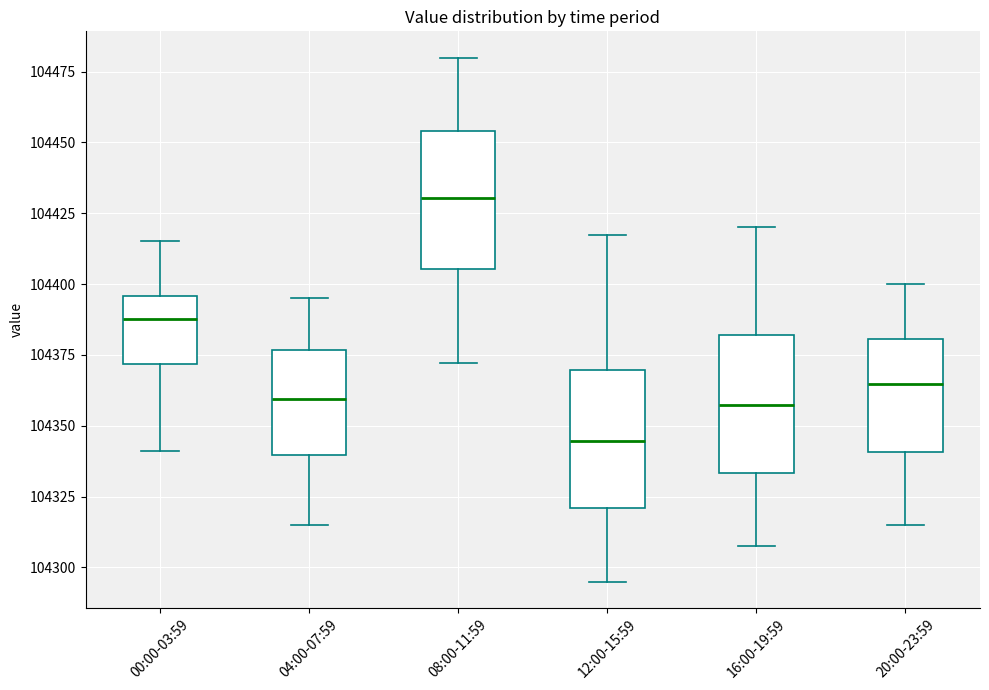

Reading left to right, transcribe this box plot: for each box, give where its median line is, the range the box spans, and where its two whiskers end, as read against the y-axis. The values are not printed on the chart, so give them approximately, as read against the axis.

00:00-03:59: median 104390, box 104370 to 104395, whiskers 104340 to 104415
04:00-07:59: median 104360, box 104340 to 104375, whiskers 104315 to 104395
08:00-11:59: median 104430, box 104405 to 104455, whiskers 104370 to 104480
12:00-15:59: median 104345, box 104320 to 104370, whiskers 104295 to 104415
16:00-19:59: median 104355, box 104335 to 104380, whiskers 104310 to 104420
20:00-23:59: median 104365, box 104340 to 104380, whiskers 104315 to 104400